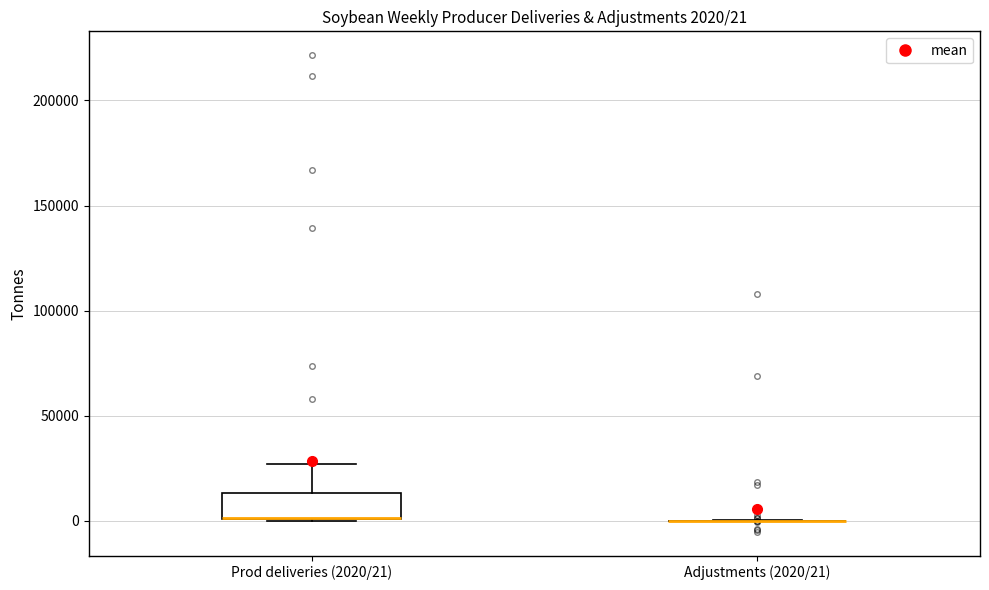

Which box is the tallest, from its lower edge to its upper edge?

Prod deliveries (2020/21)